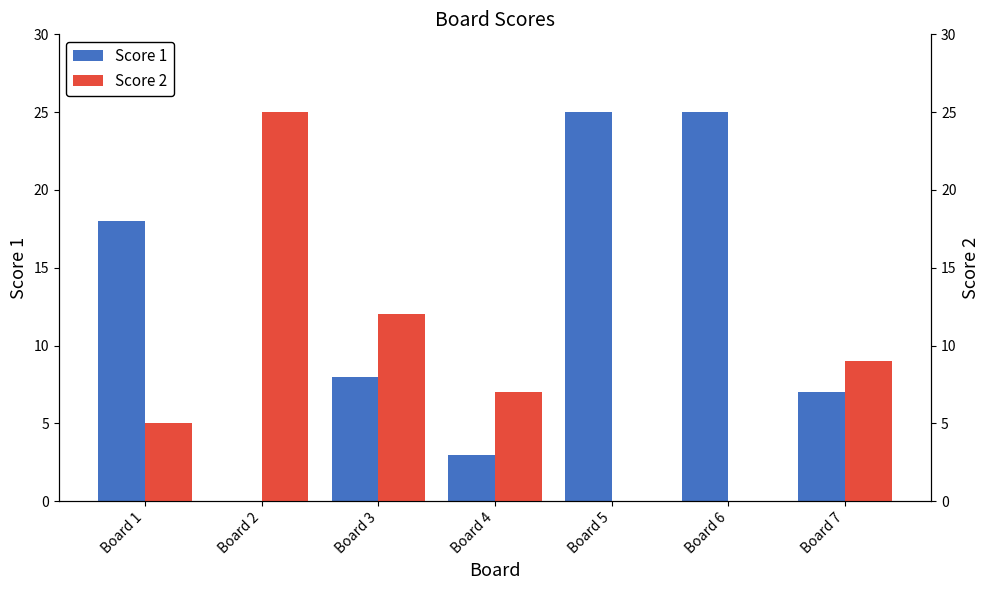

Which category has the highest value across all series?

Board 5